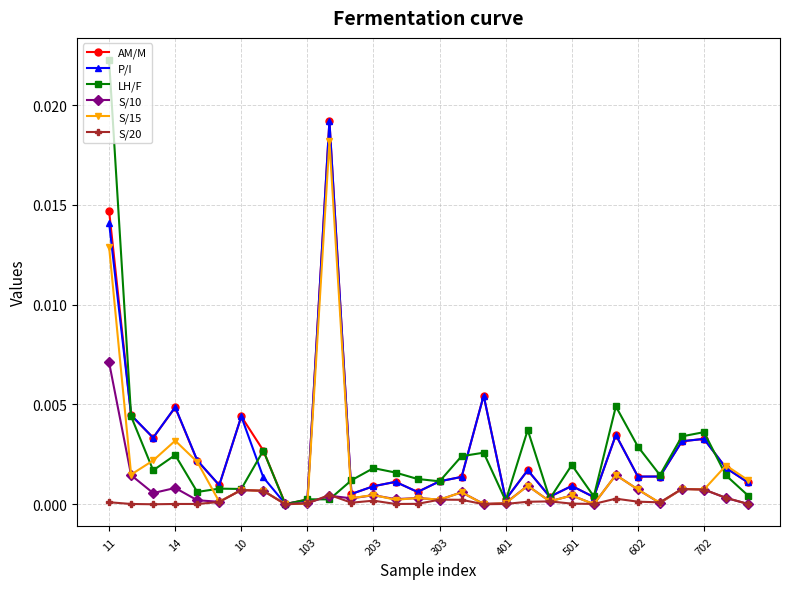

Which series has the widest spread of values?

LH/F